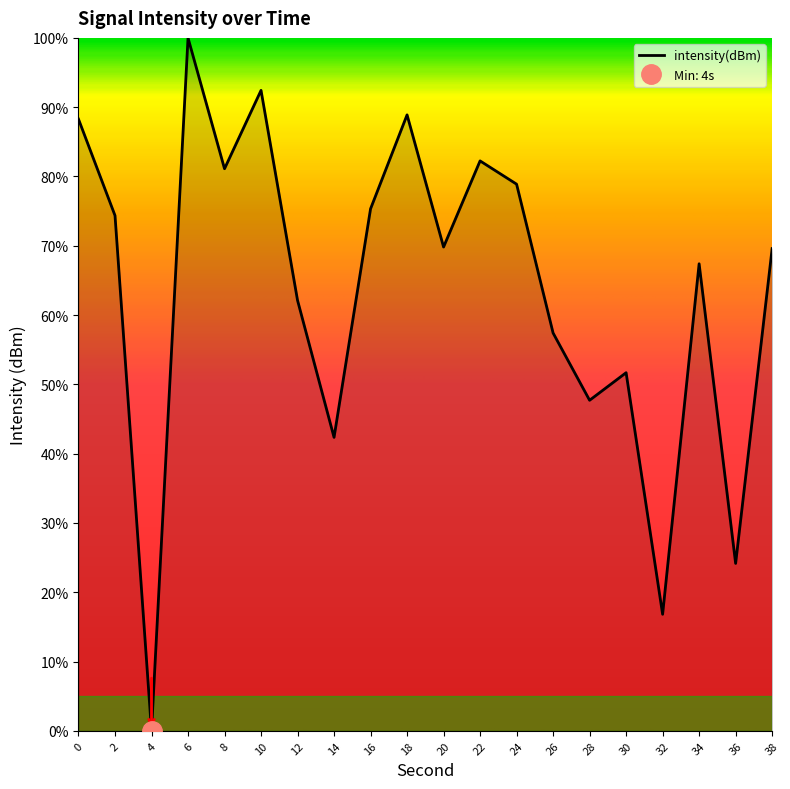

True or false: there are more than 2 points higher than both neighbors.

True